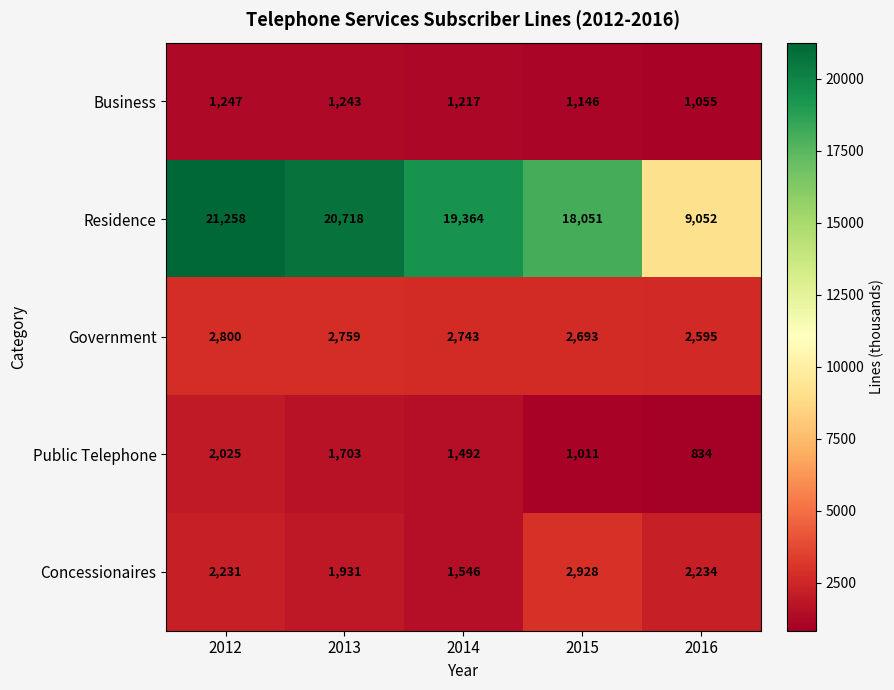

List the labels in order of Public Telephone value, largest first.

2012, 2013, 2014, 2015, 2016